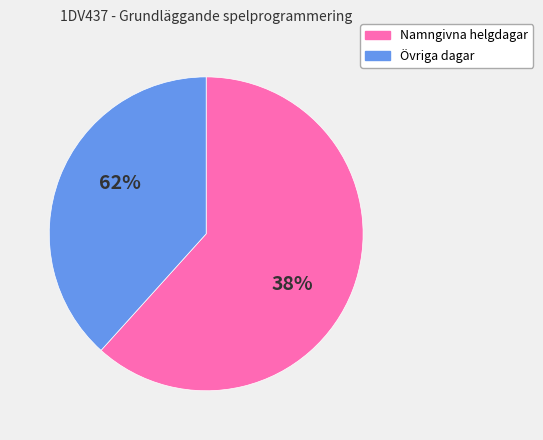

Is 2024-12-26 the majority of the pie?

No